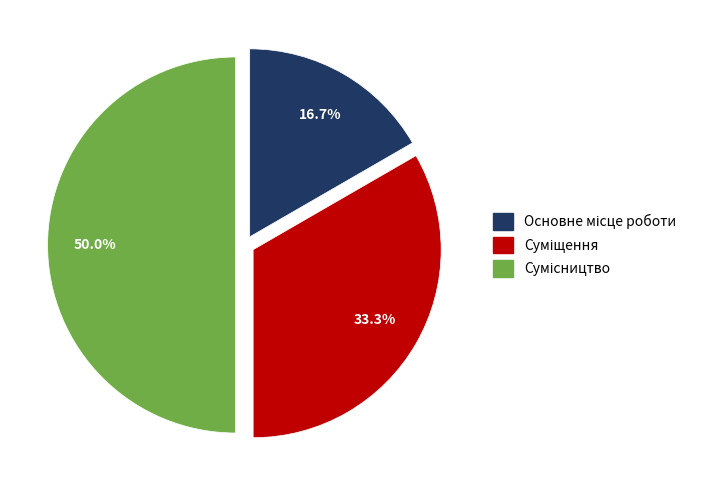

Count the number of slices in the pie.

3